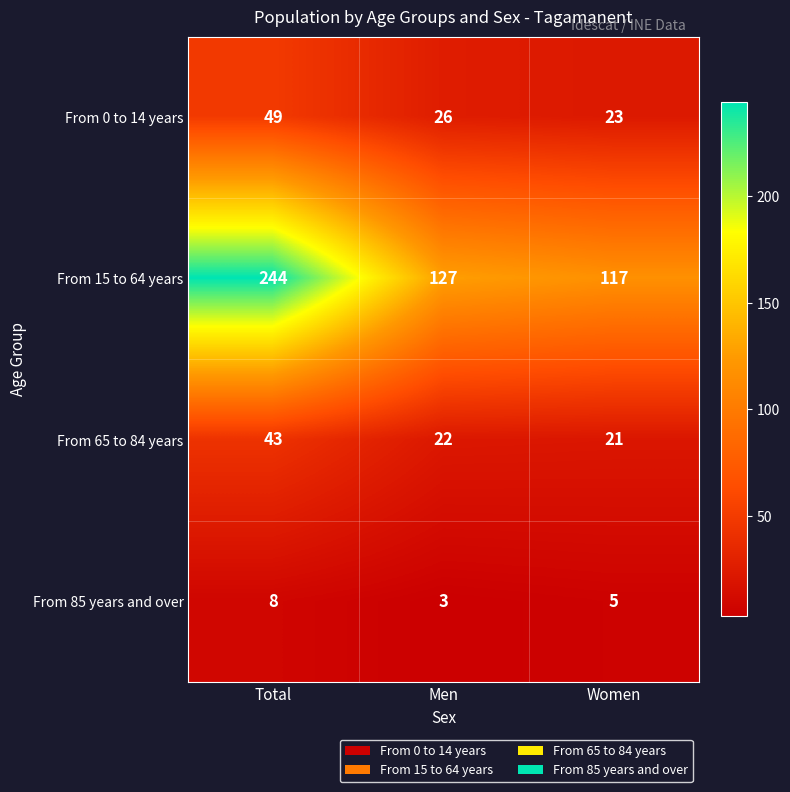

Read the From 85 years and over value at Men.

3